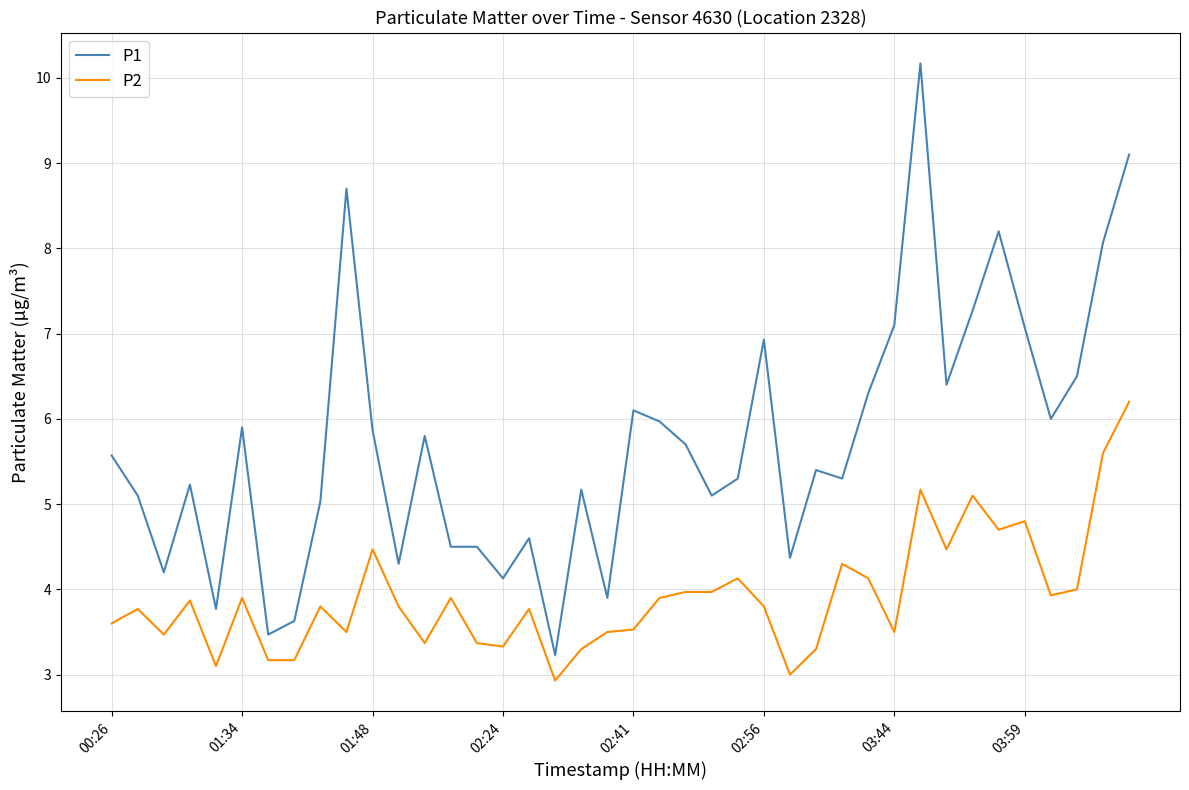

Rank the series by their maximum value, from highest to lowest.

P1, P2